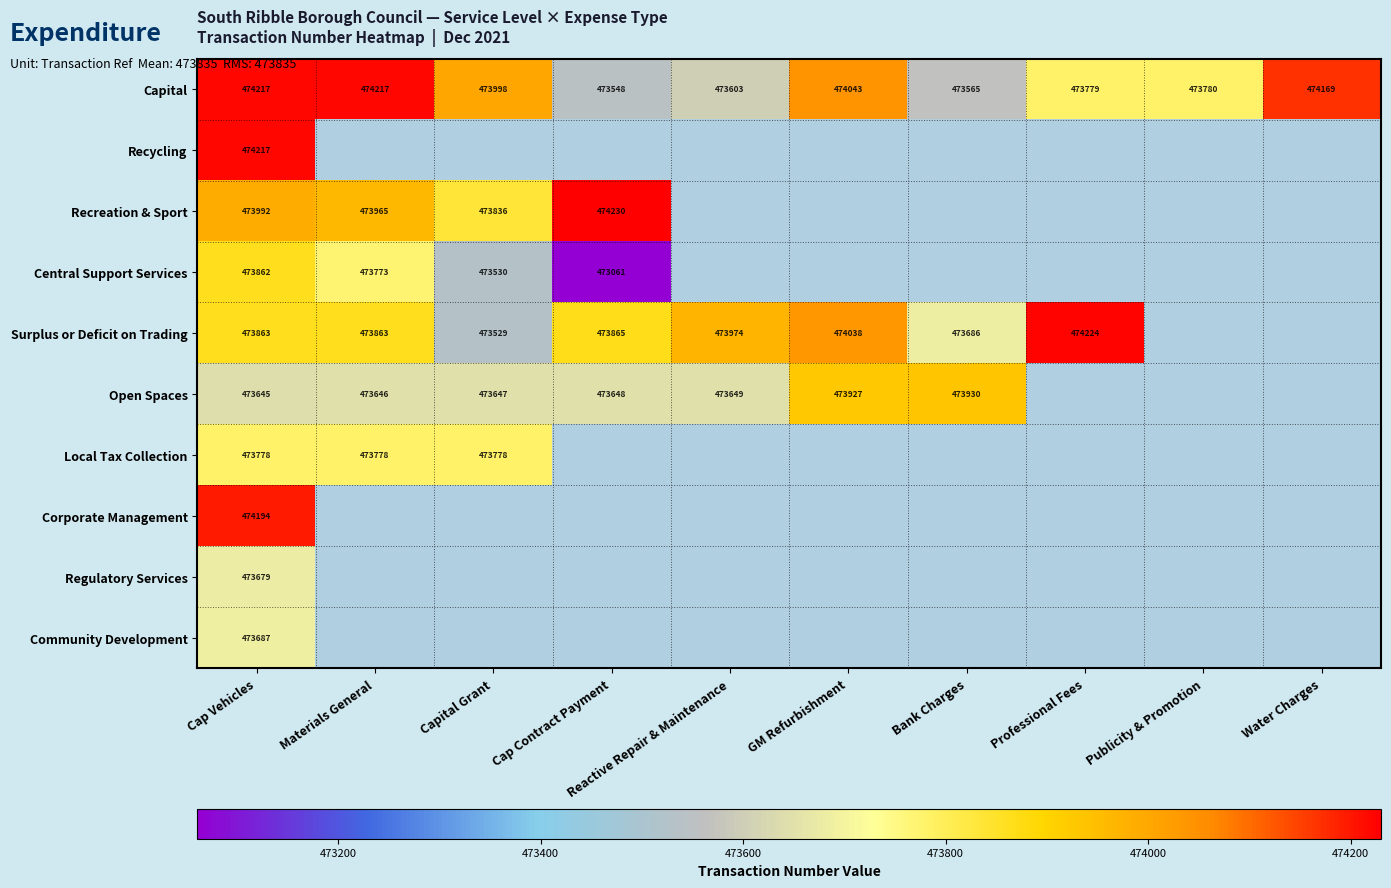

The value of Surplus or Deficit on Trading at Reactive Repair & Maintenance is 473974. True or false?

True